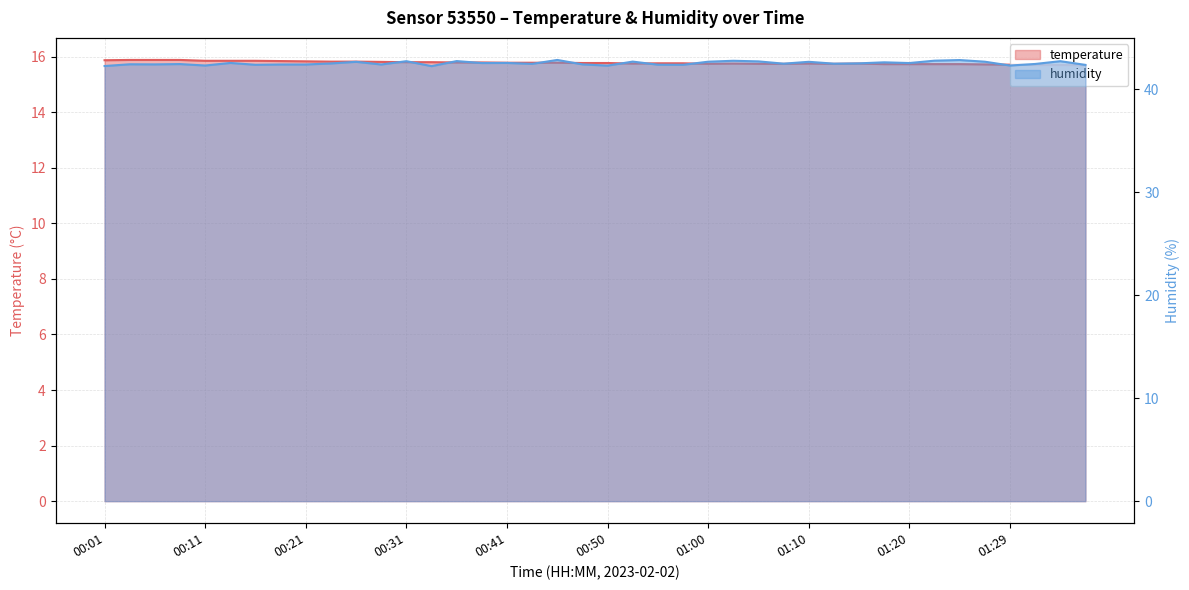

Is the value of humidity at 00:48 greater than the value of temperature at 00:28?

Yes